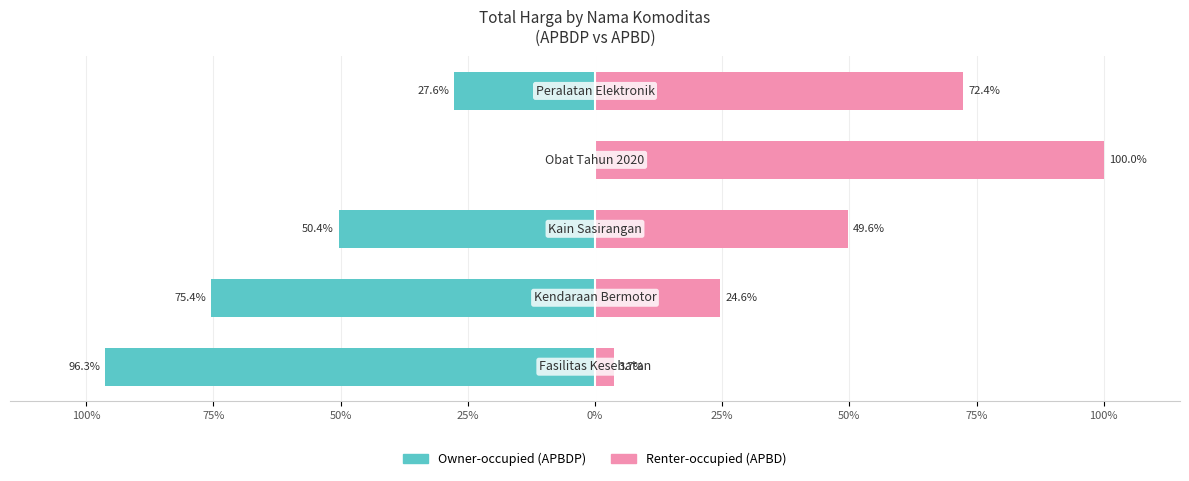

True or false: Owner-occupied has a value of -50.4 at 50%.

True